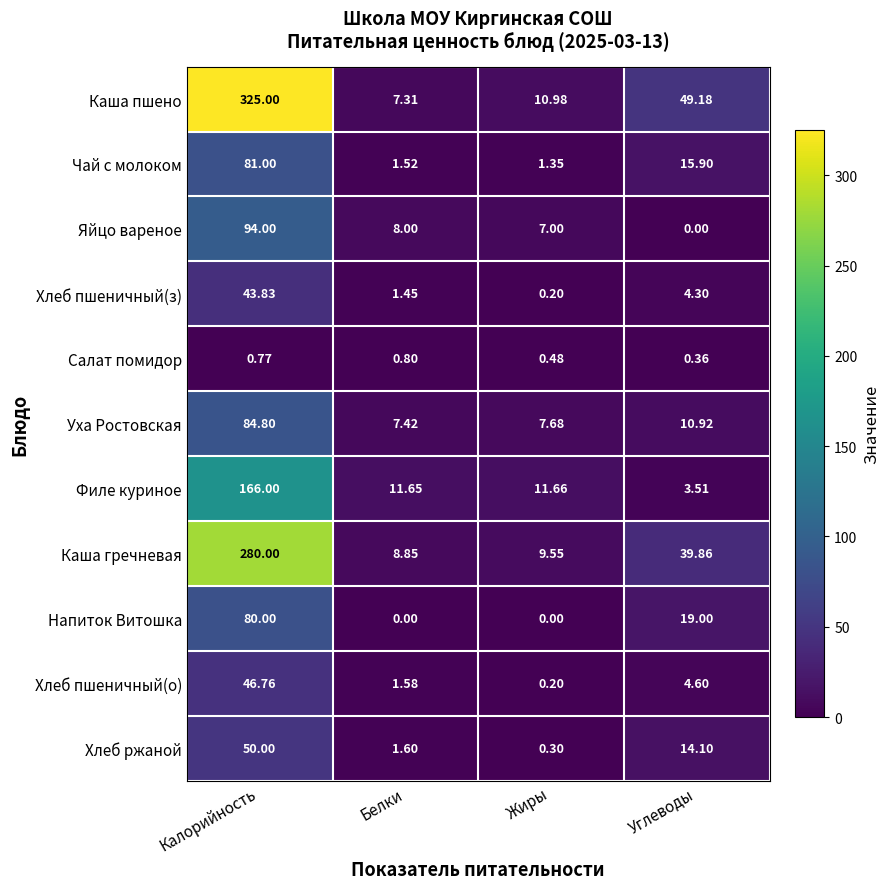

Which series has the widest spread of values?

Каша пшено